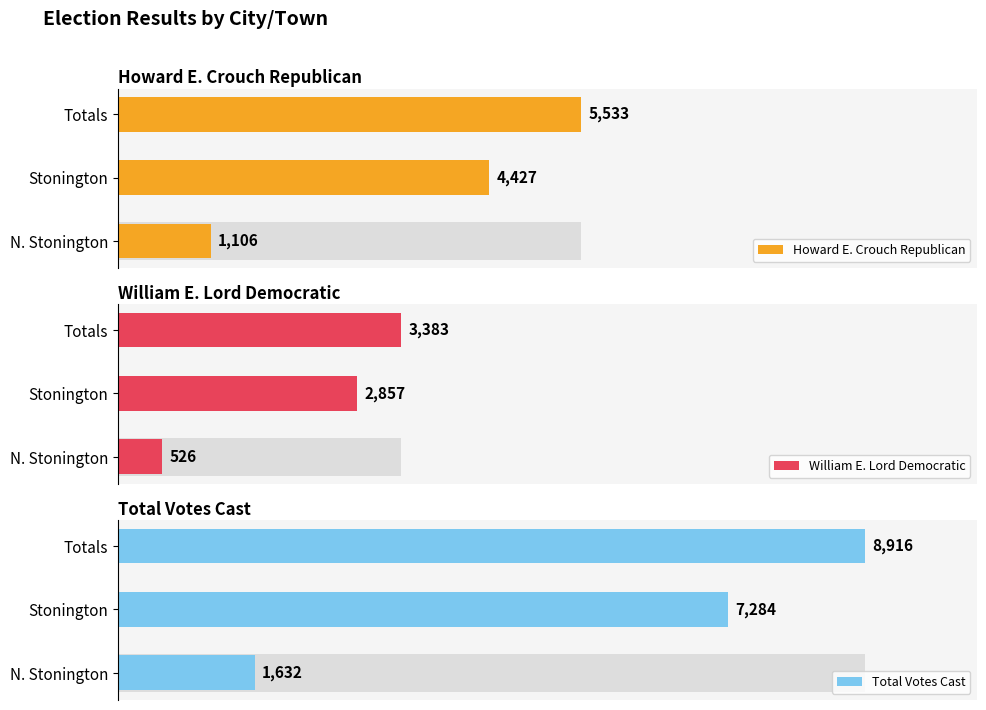

What is the difference between the Howard E. Crouch Republican values at N. Stonington and Stonington?

3321